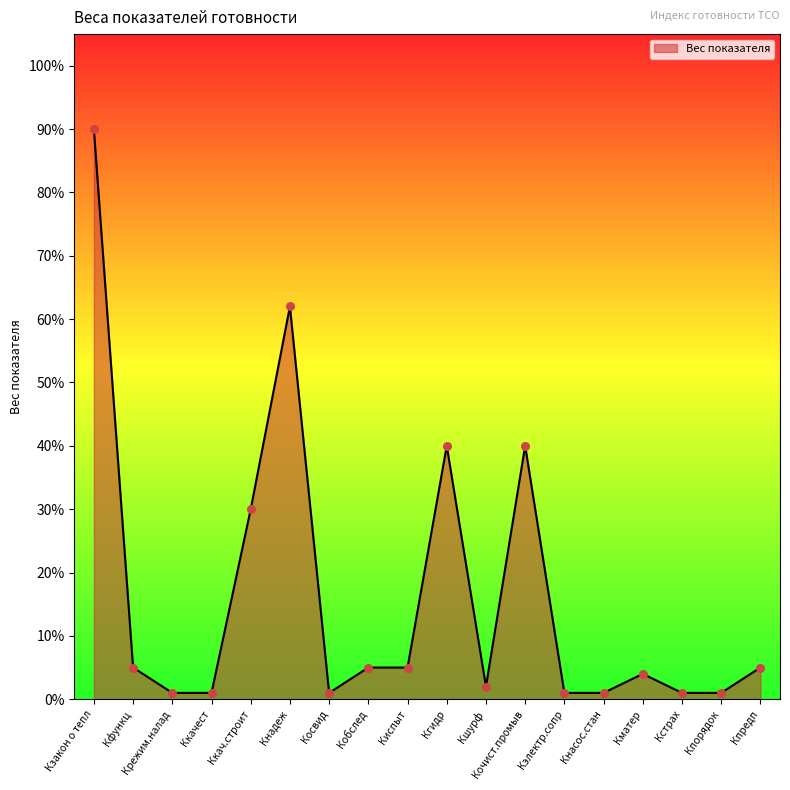

Between Кнасос.стан and Кэлектр.сопр, which is larger?

Кнасос.стан